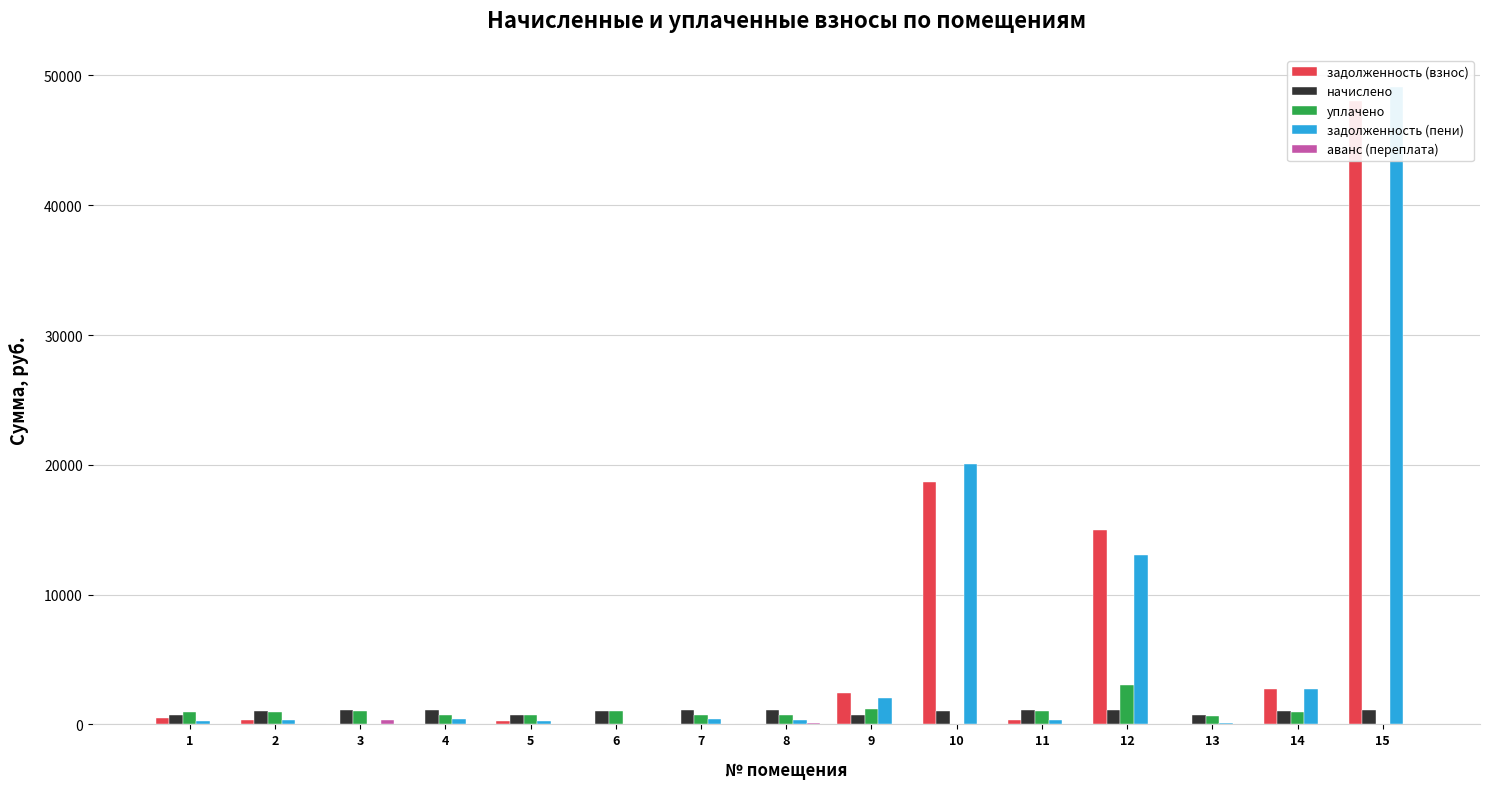

The value of задолженность (пени) at 8 is 306.6. True or false?

True